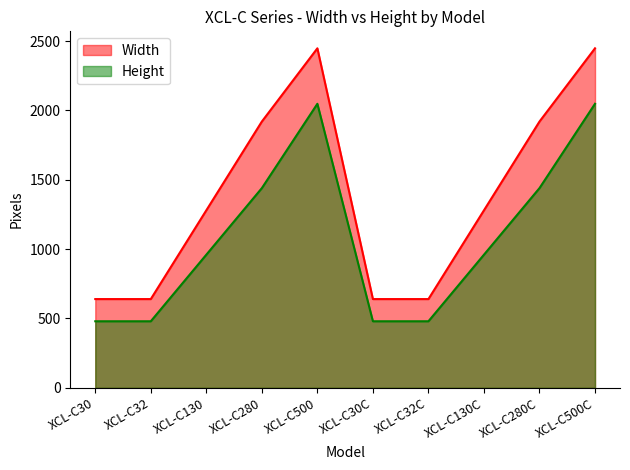

True or false: Width and Height cross at least once.

False